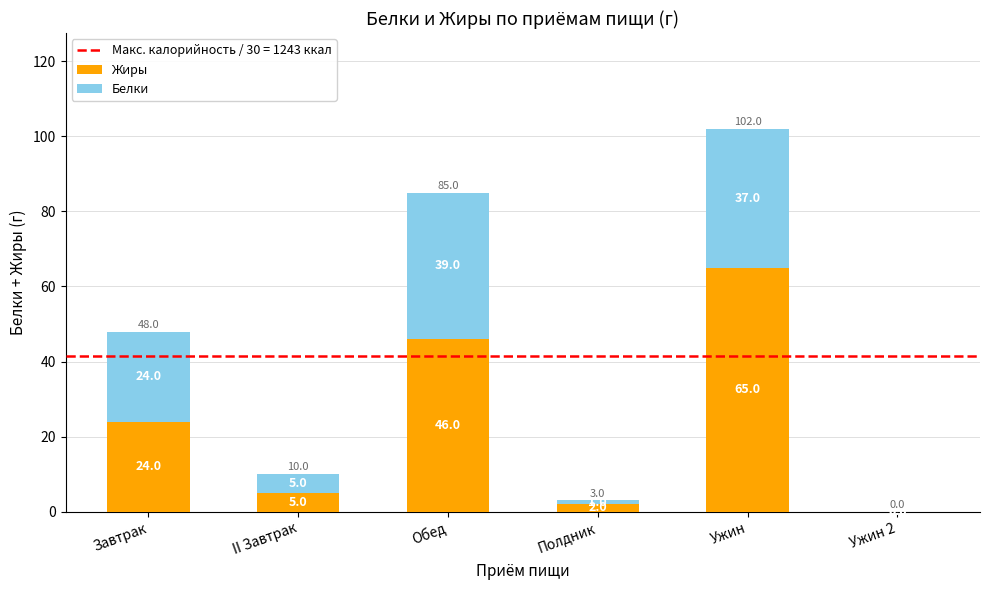

Reading right to left, what are the values for Жиры?

Ужин 2=0	Ужин=65	Полдник=2	Обед=46	II Завтрак=5	Завтрак=24